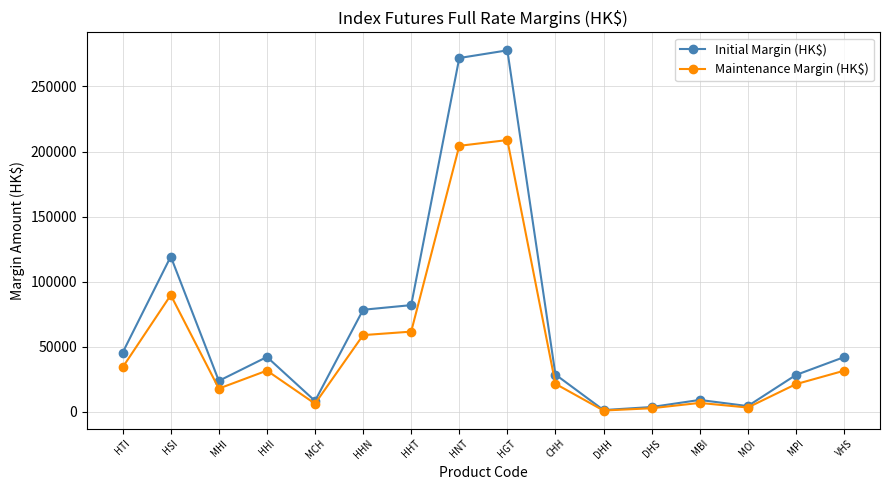

Which series has the largest range (max minus min)?

Initial Margin (HK$)